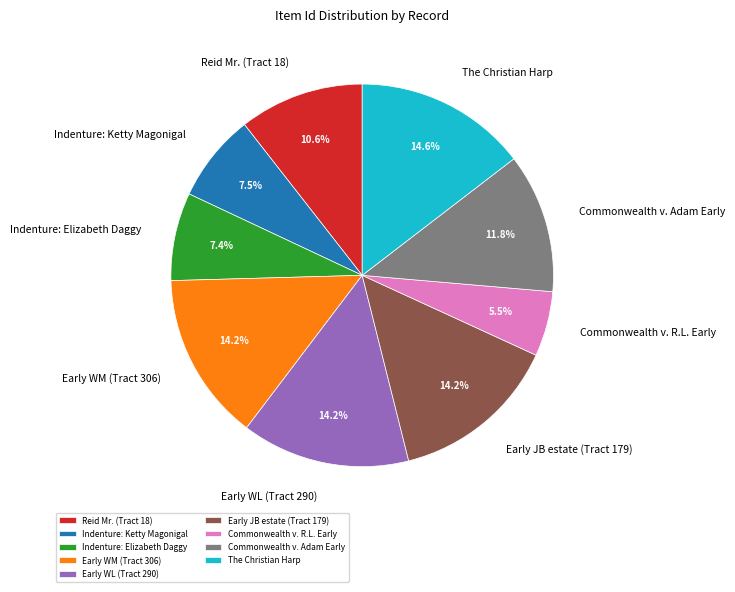

Is there any slice that represents more than half of the pie?

No